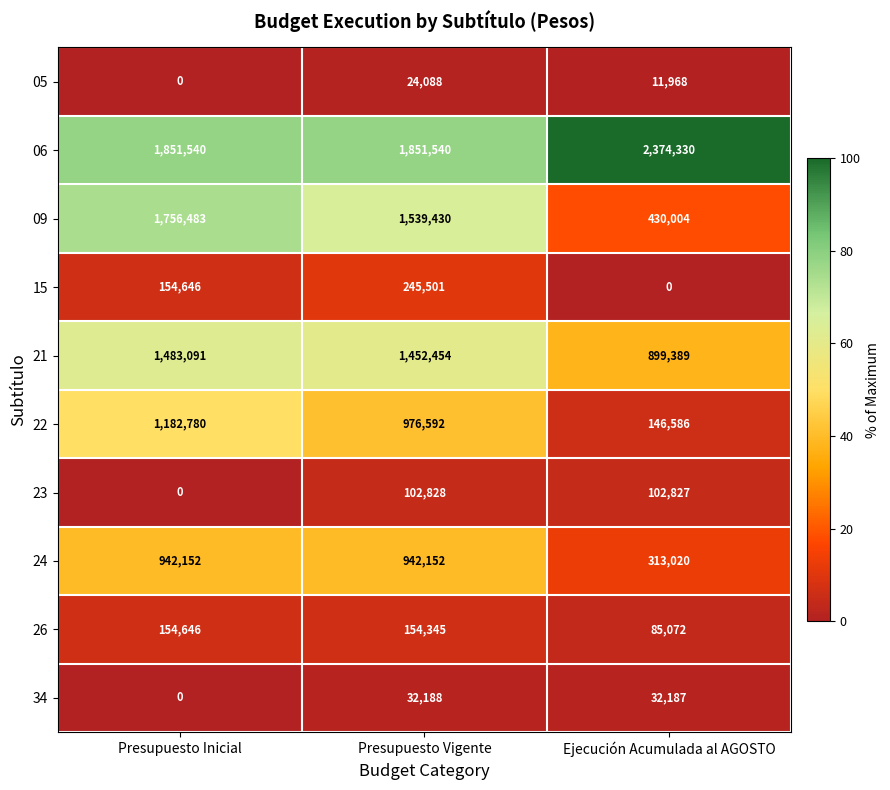

What value does the 06 series have at Ejecución Acumulada al AGOSTO, to the nearest 100?

2374300